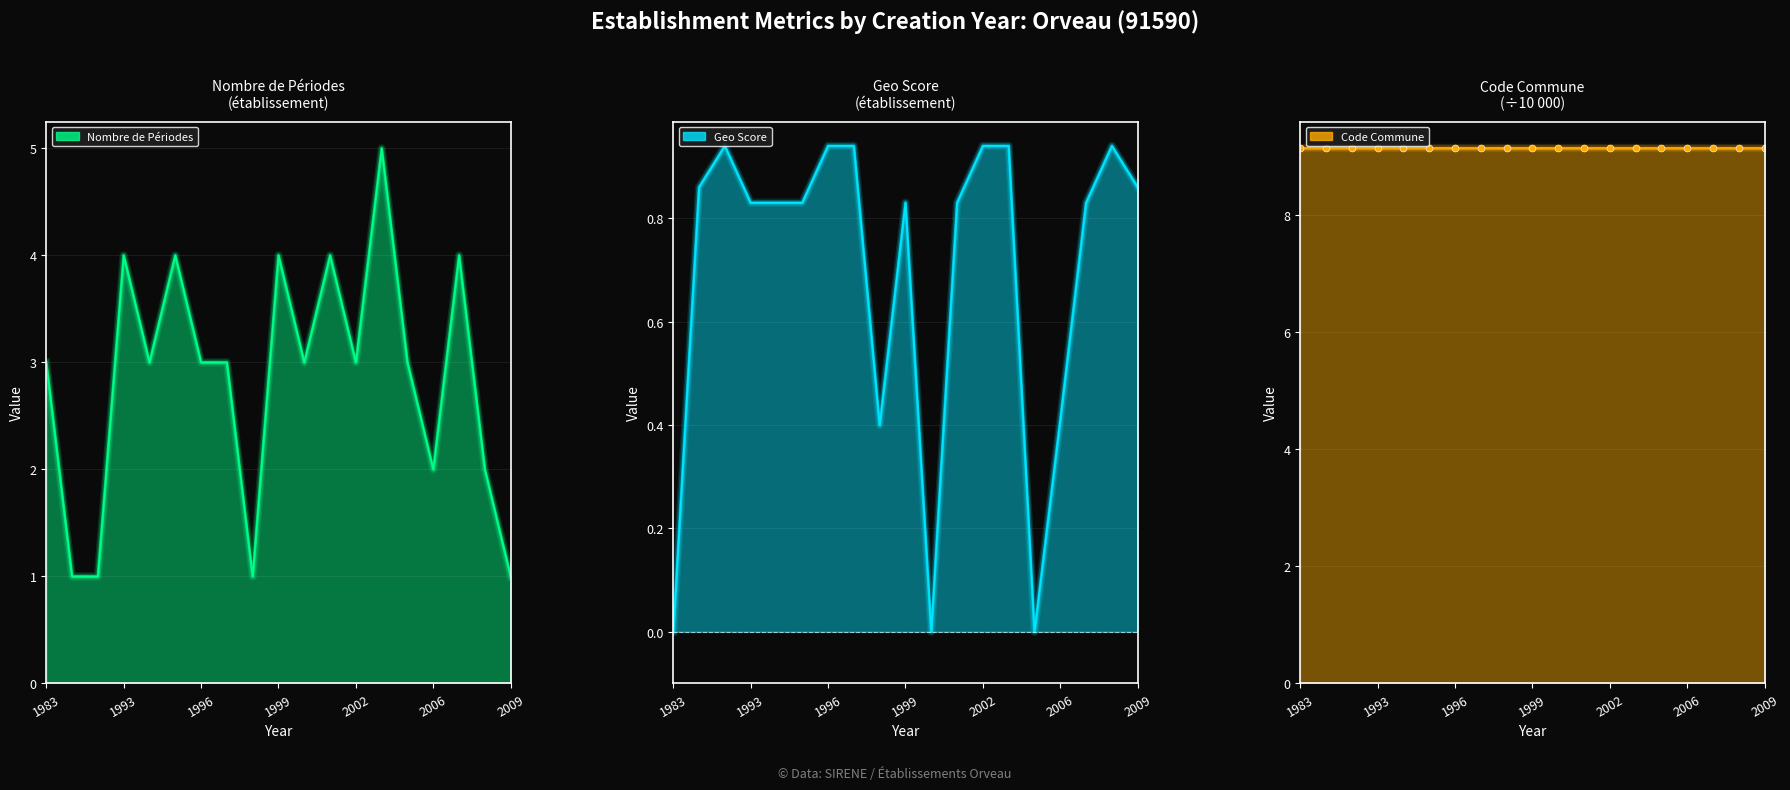

The value of nombrePeriodesEtablissement at 1993 is 4.0. True or false?

True